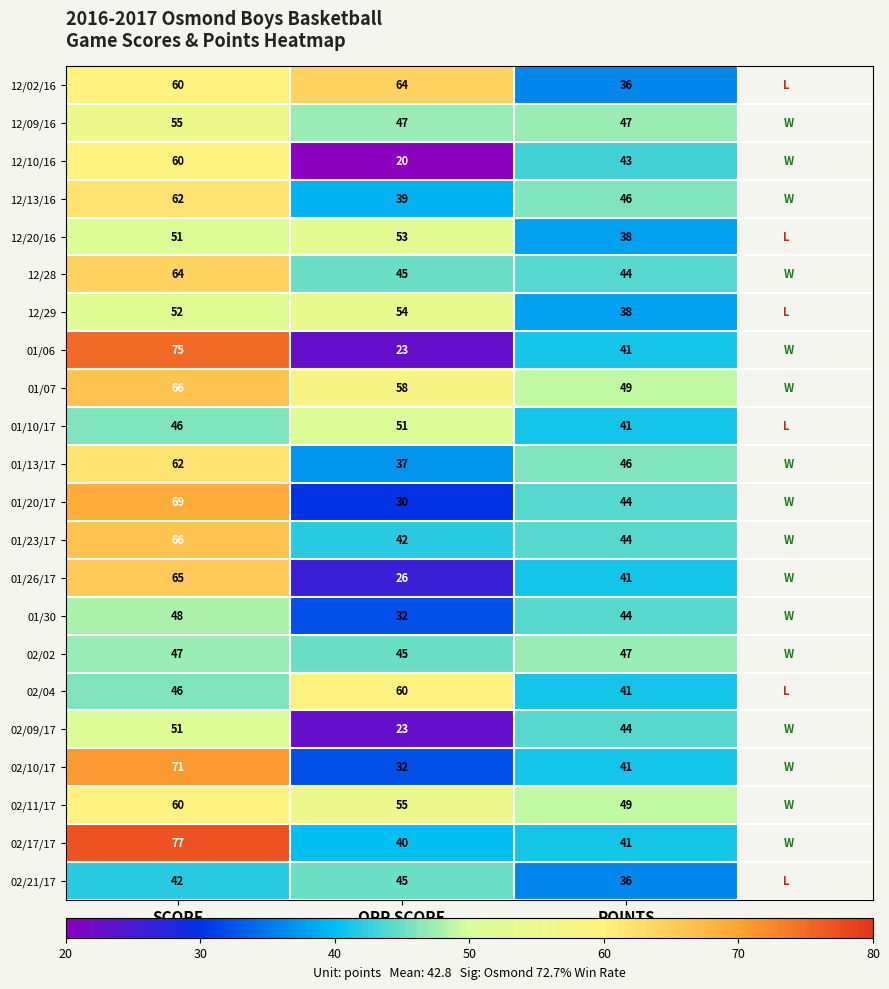

What is the sum of all 02/09/17 values?

118